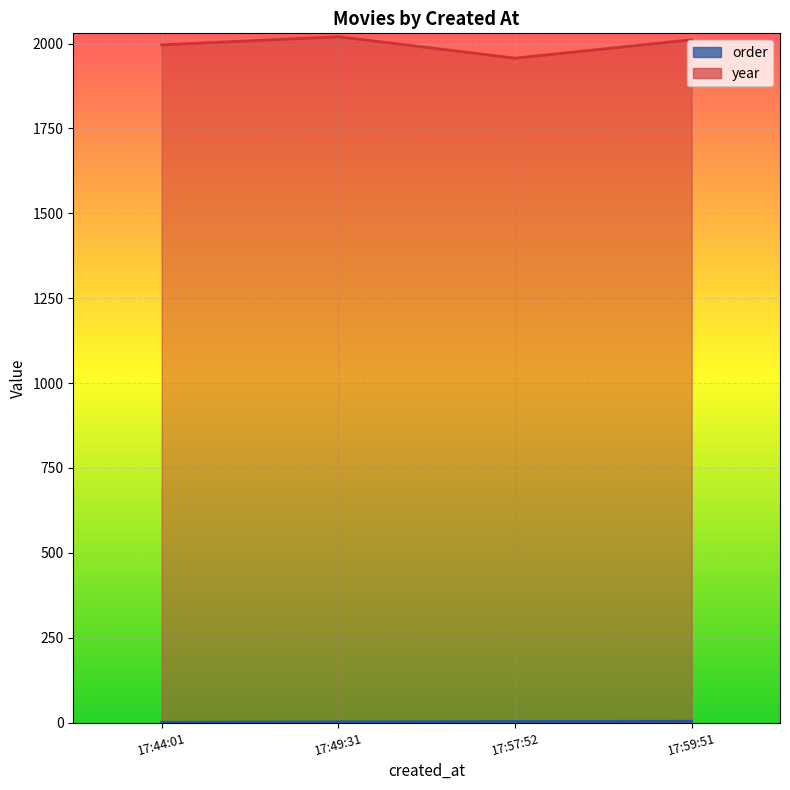

Reading left to right, extract all data points from this chart.

order: 1	2	3	4
year: 1996	2020	1957	2011